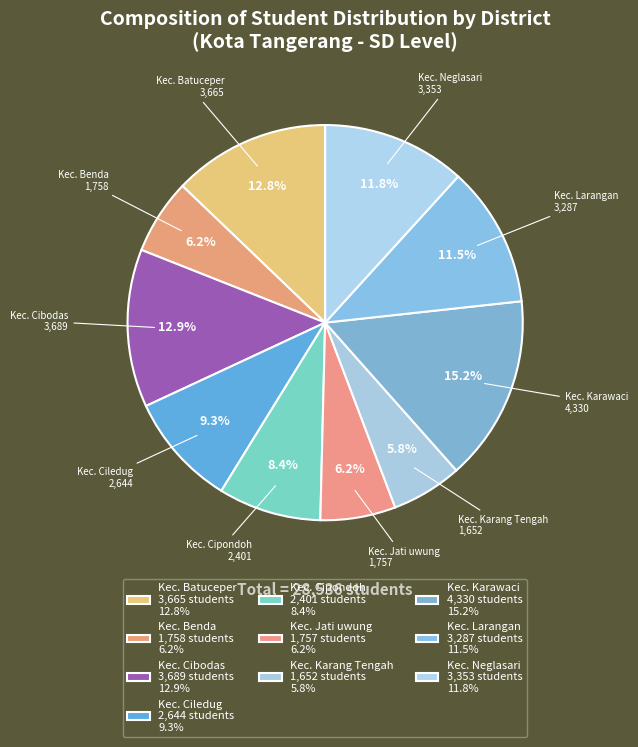

The Kec. Cibodas slice represents 13% of the pie. True or false?

True